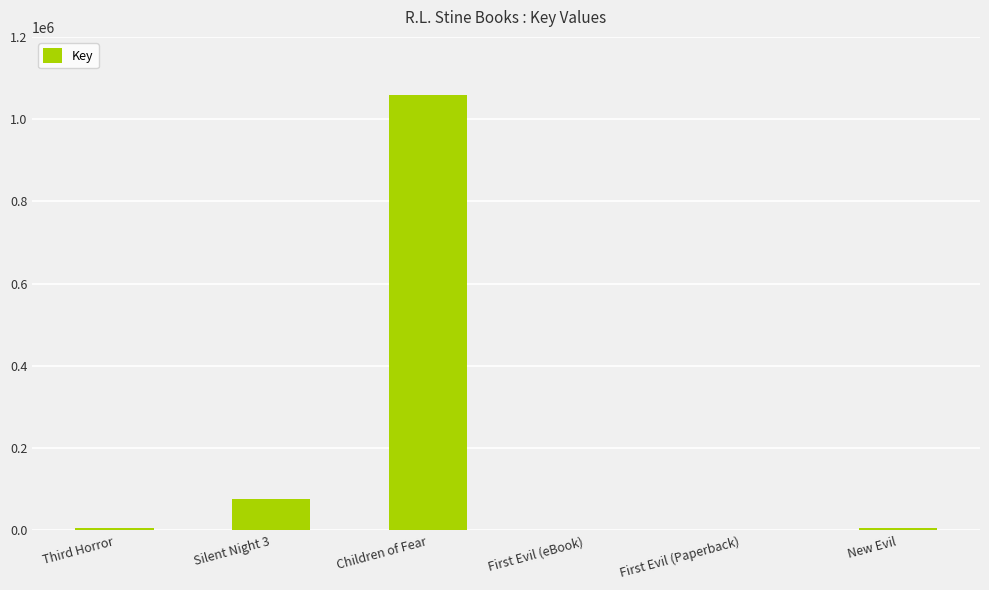

What is the approximate value at Silent Night 3, to the nearest 50?

77000